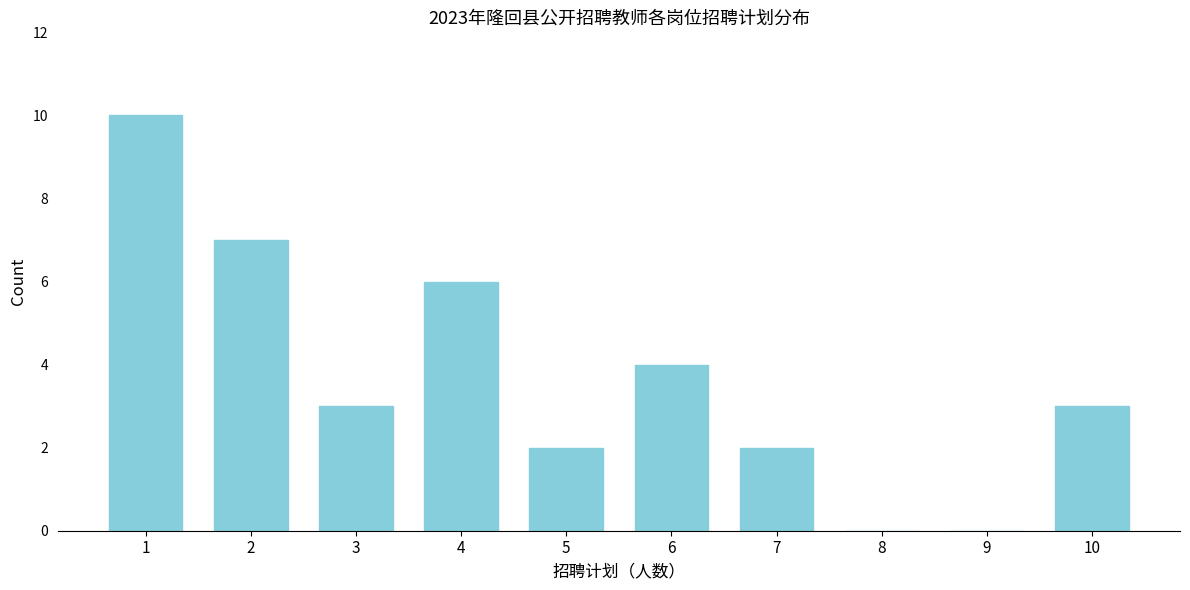

Reading left to right, transcribe all the data shown in this chart.

1=10	2=7	3=3	4=6	5=2	6=4	7=2	8=0	9=0	10=3